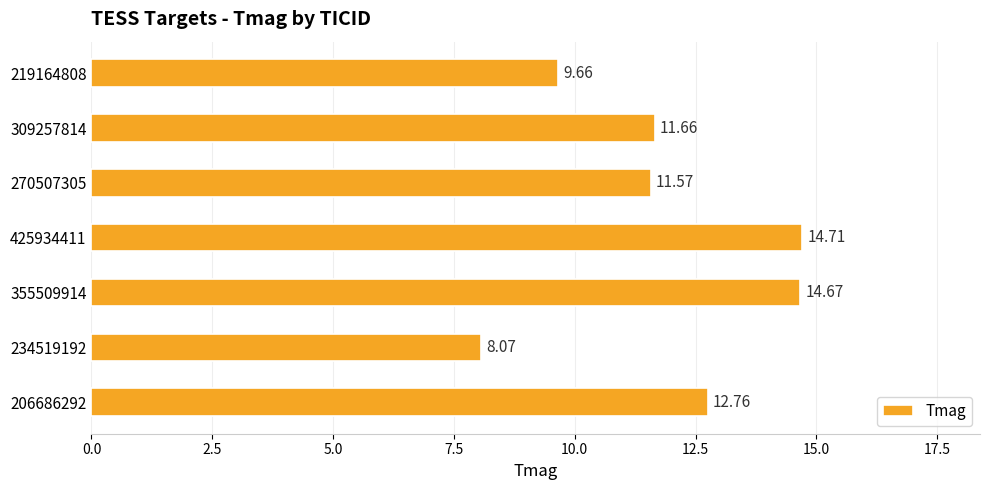

At which label is the value closest to 11?

270507305